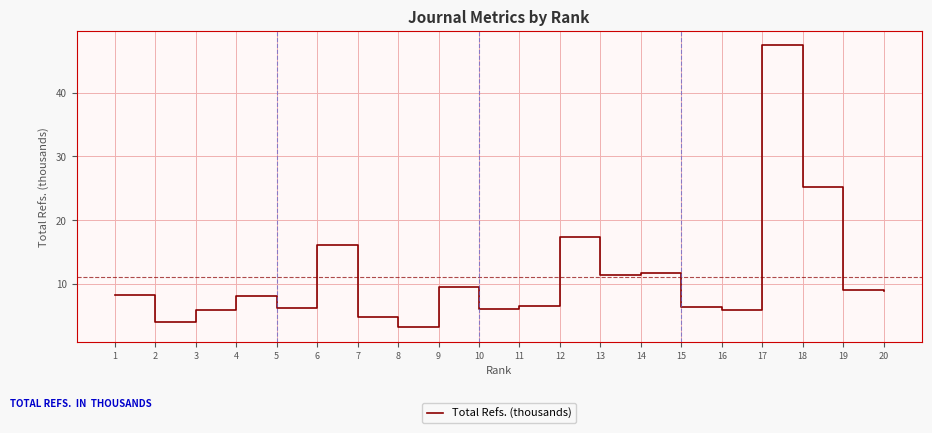

What is the difference between the second highest and minimum values?

22.0